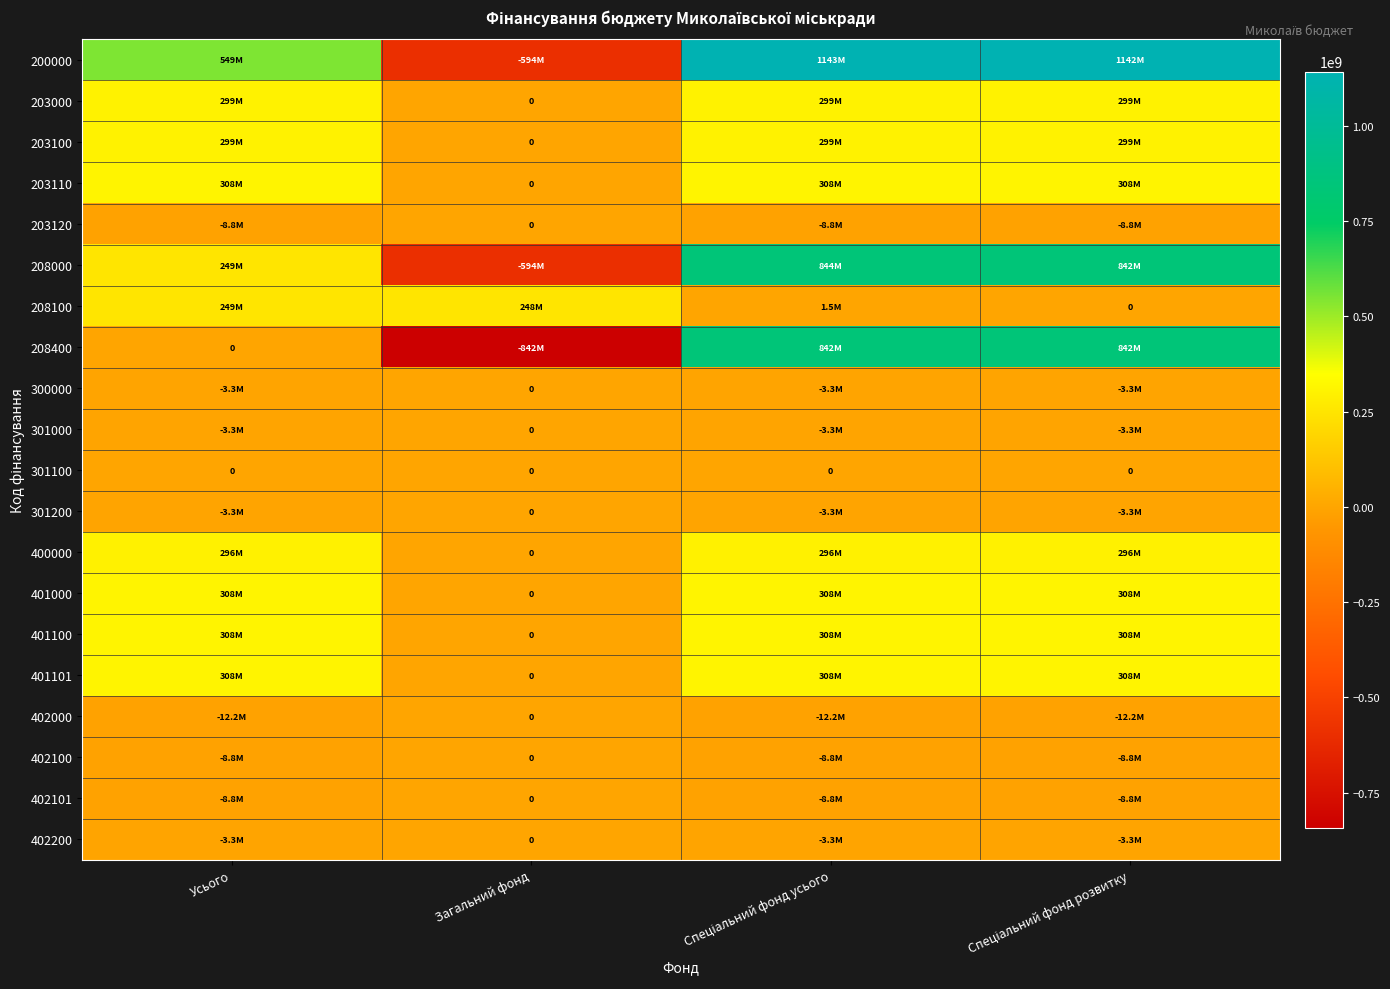

What is the smallest value displayed?

-842194113.8